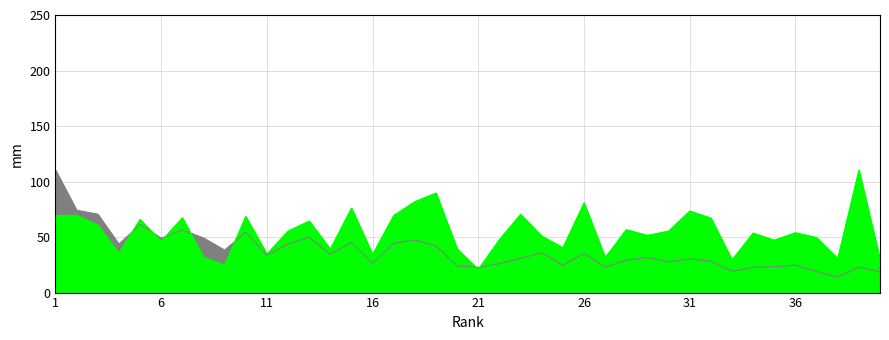

How many data points in H index are above 33?

20